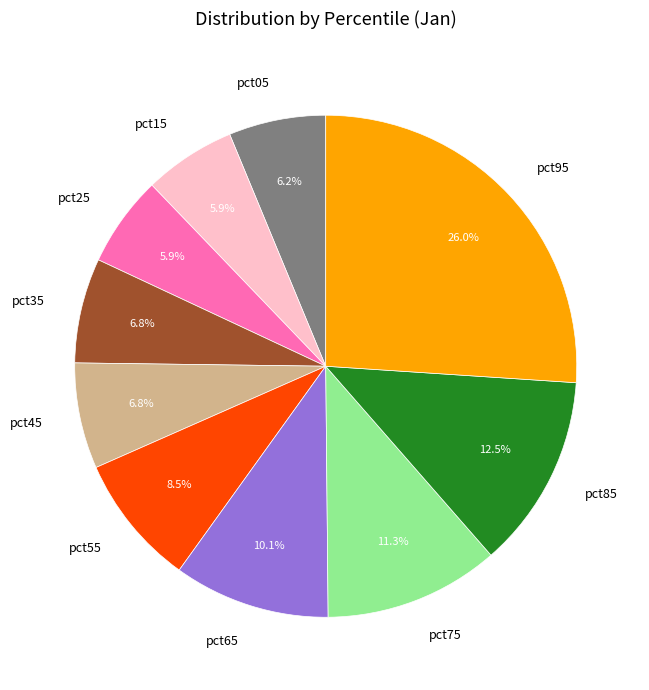

Is there a majority slice in this chart?

No